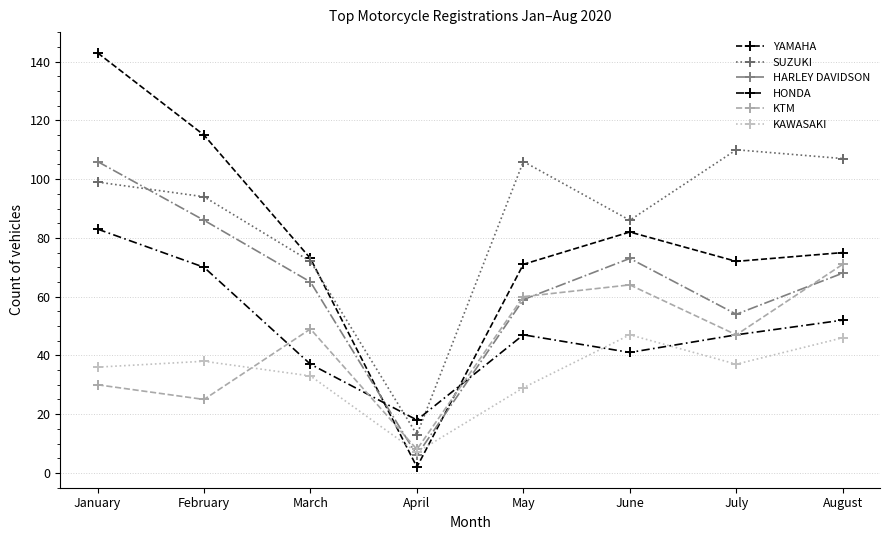

How many lines are shown in the chart?

6